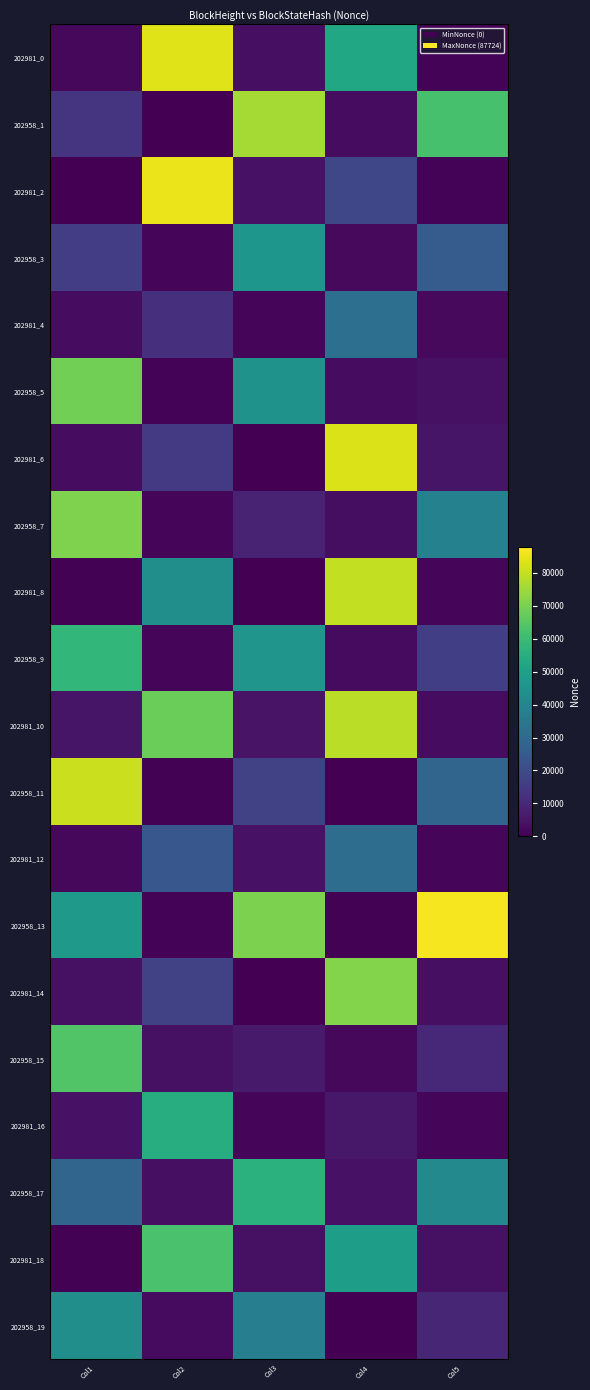

List the series in order of their peak value, highest first.

202958_13, 202981_2, 202981_0, 202981_6, 202958_11, 202981_8, 202981_10, 202958_1, 202981_14, 202958_7, 202958_5, 202958_15, 202981_18, 202958_9, 202958_17, 202981_16, 202958_3, 202958_19, 202981_4, 202981_12